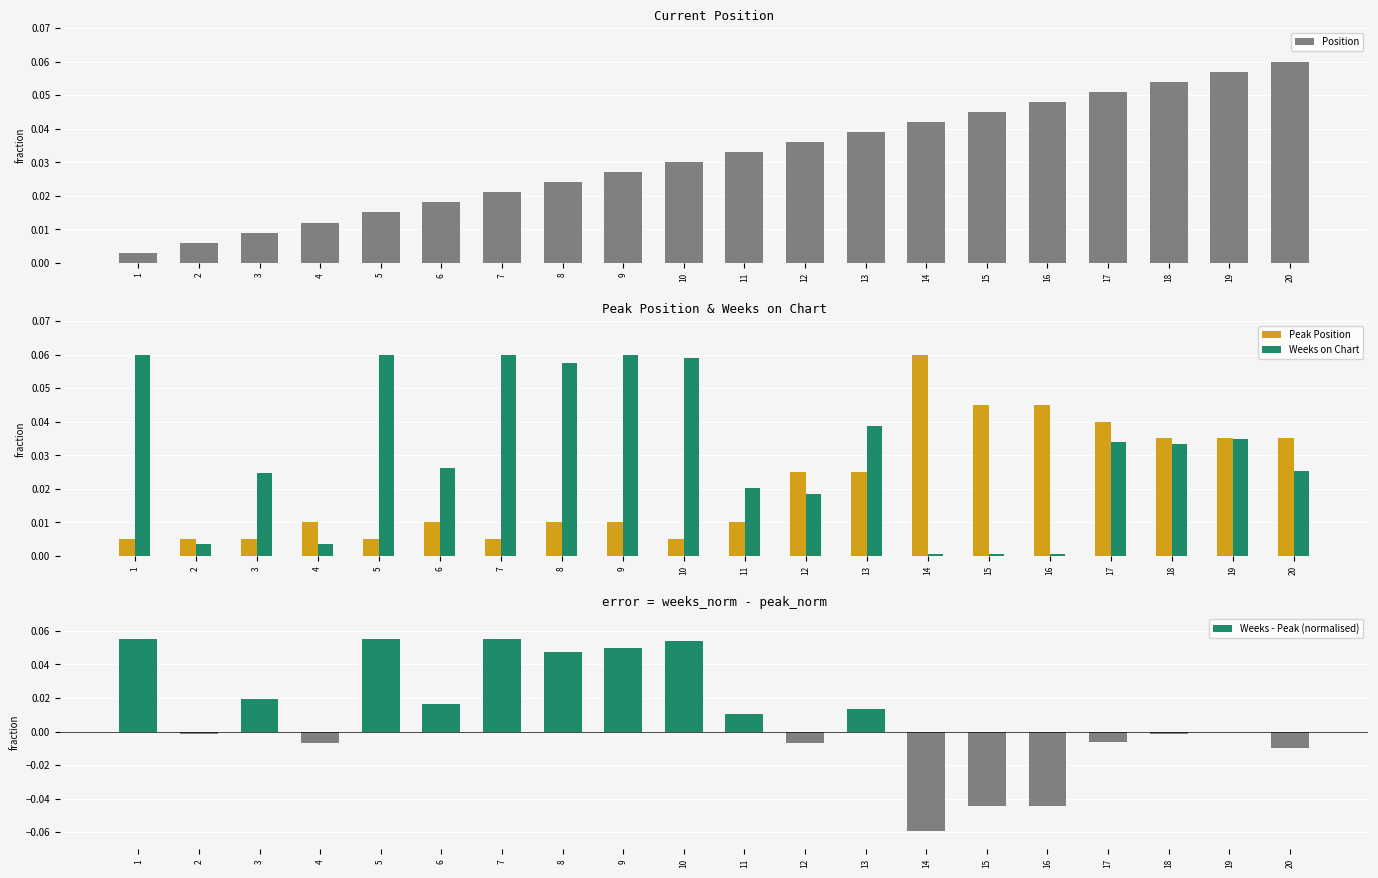

How many series are shown in this chart?

4